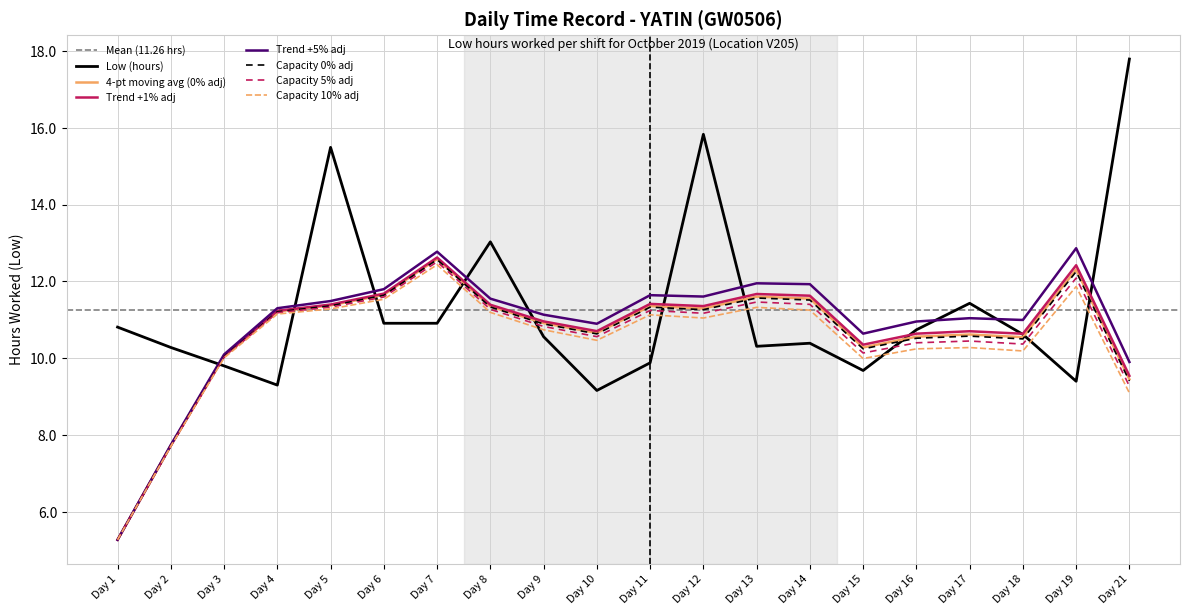

What is the average value?

11.3